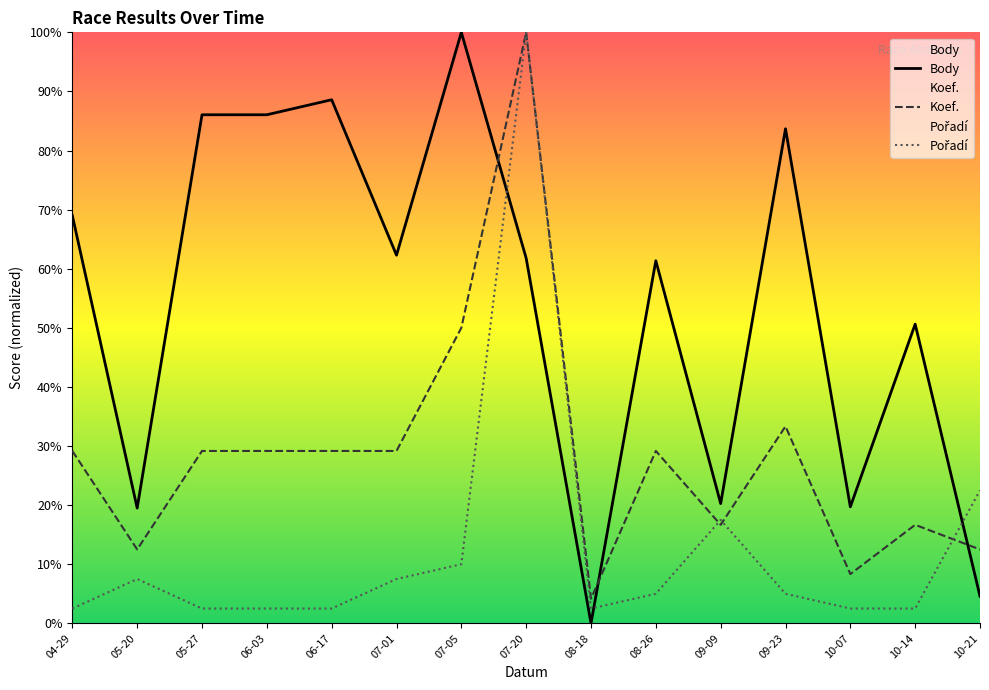

How many interior local valleys does the Pořadí series have?

1